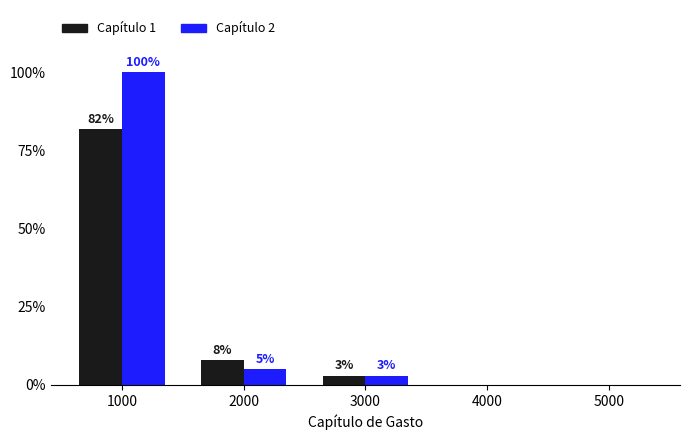

Are the bars grouped side by side (vs. stacked)?

Yes